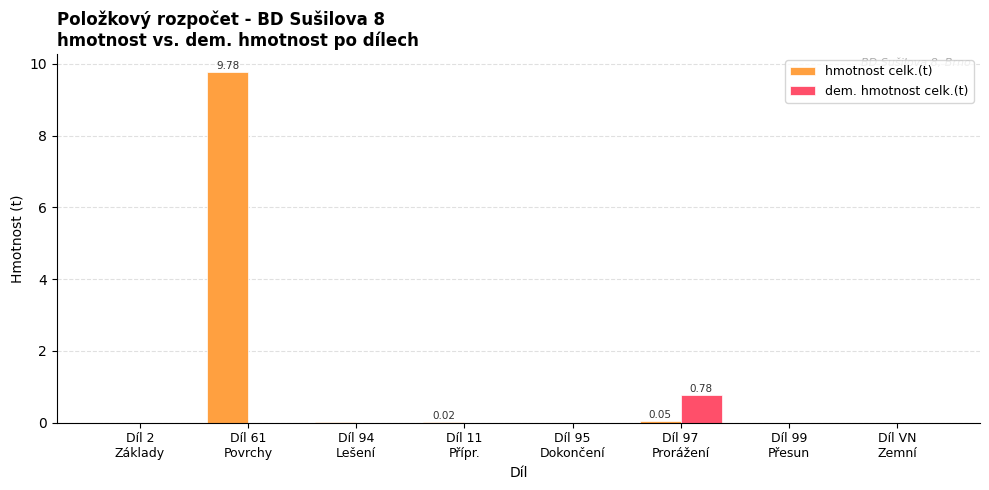

Are the bars horizontal?

No